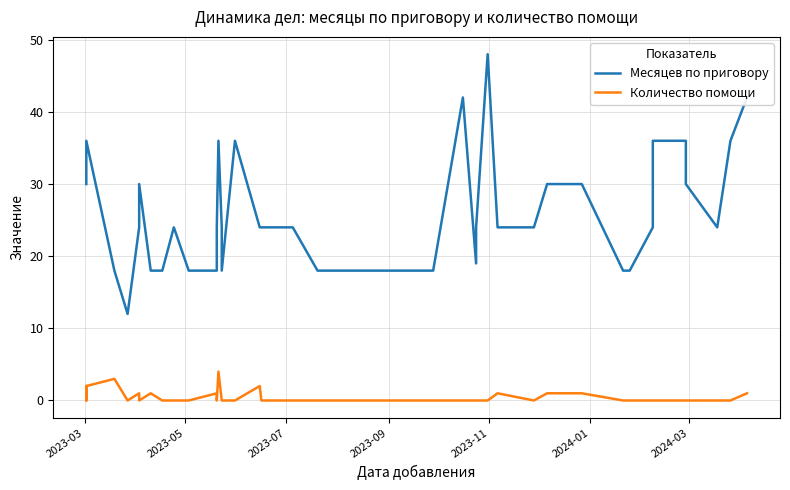

How many Количество помощи values are between 0 and 1?

34